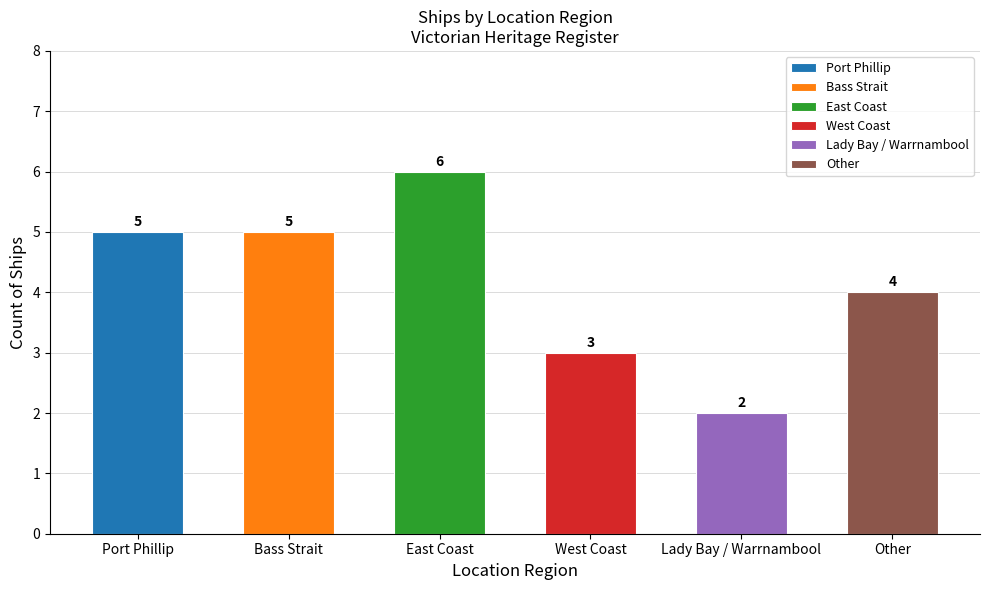

The value at West Coast is 5. True or false?

False